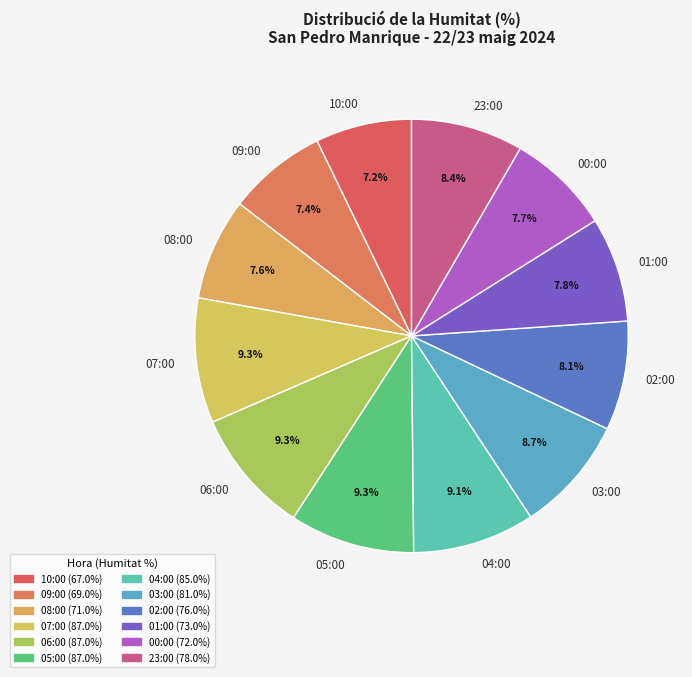

The 08:00 slice represents 1% of the pie. True or false?

False